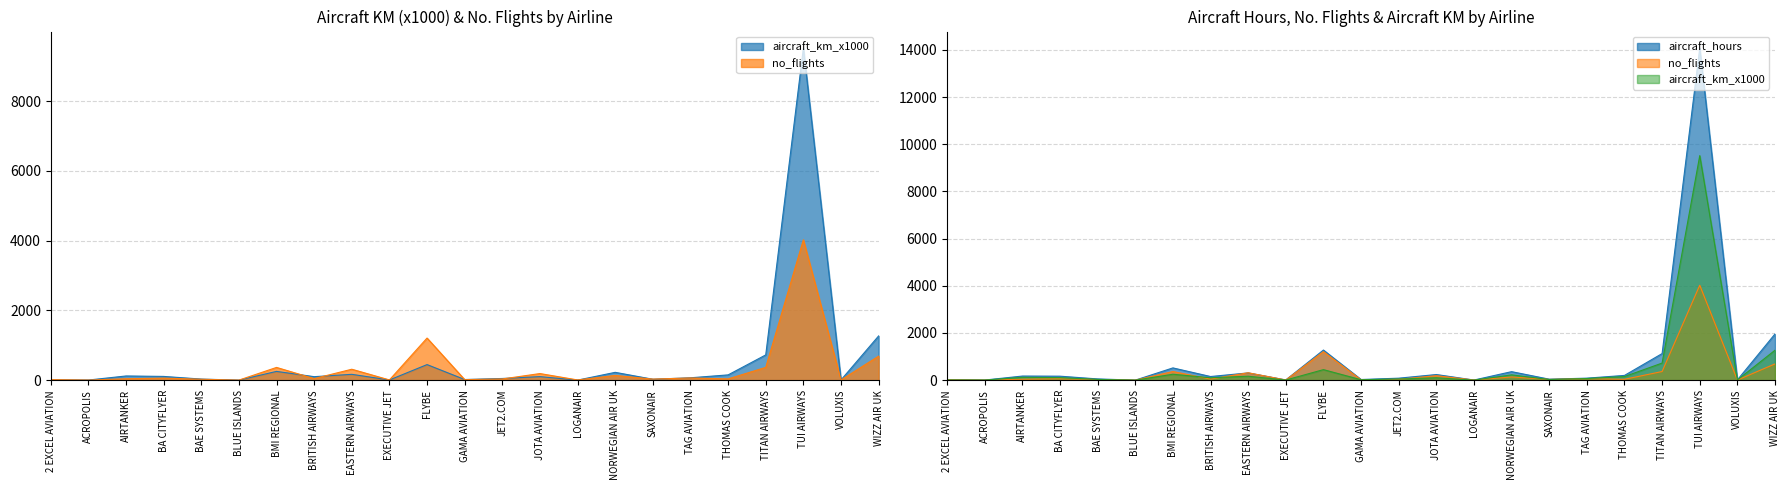

True or false: aircraft_km_x1000 has more than 2 interior local peaks.

True